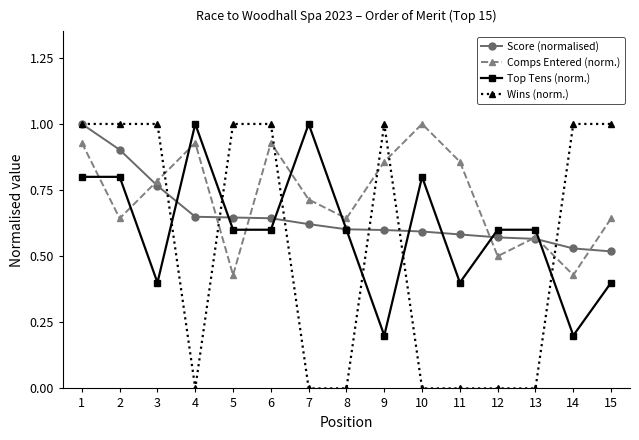

The Top Tens (norm.) series shows 0.3 at 11. True or false?

False